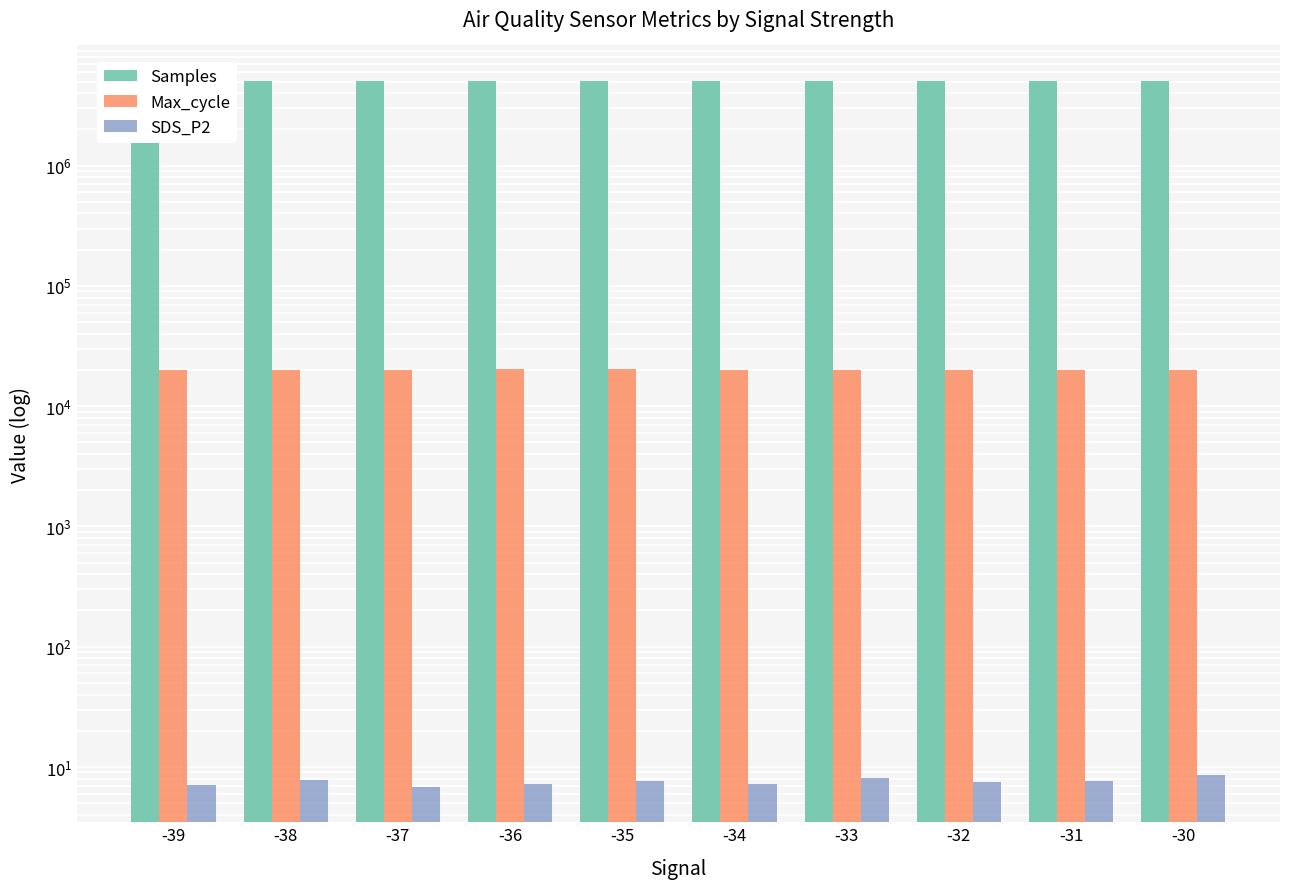

List the labels in order of Max_cycle value, largest first.

-36, -35, -39, -31, -34, -32, -33, -38, -37, -30